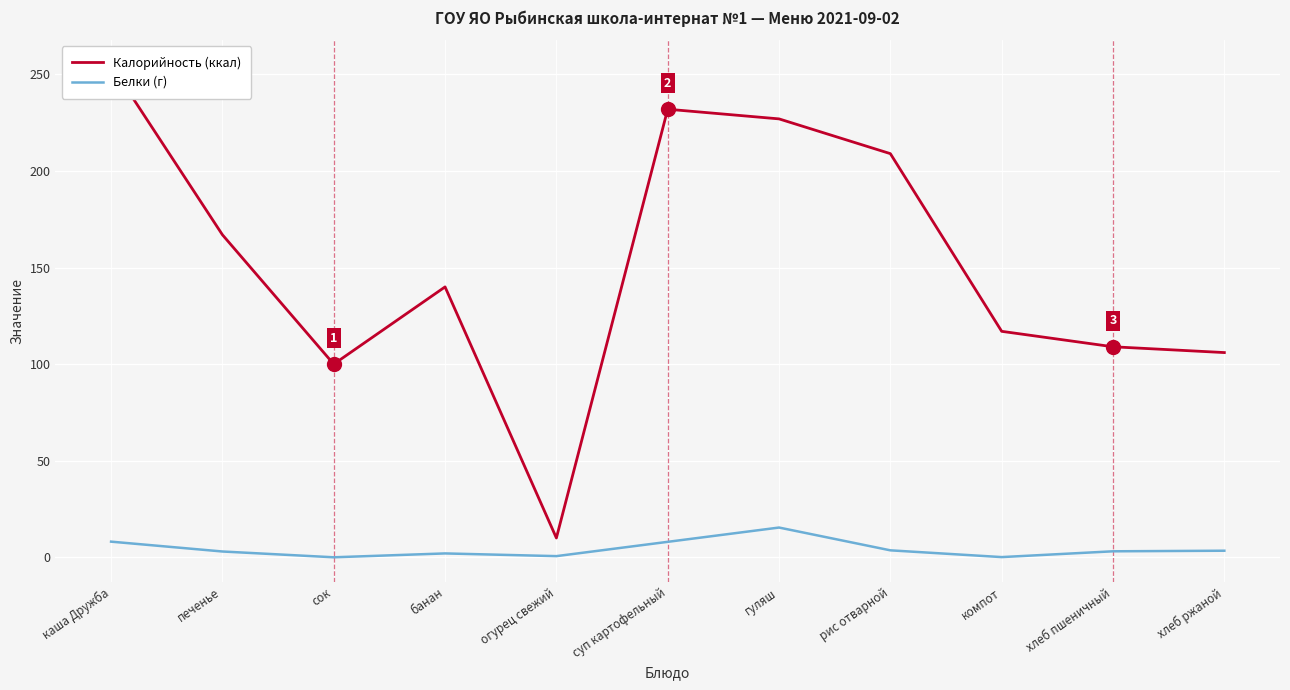

What is the difference between the highest and lowest values at компот?

116.9